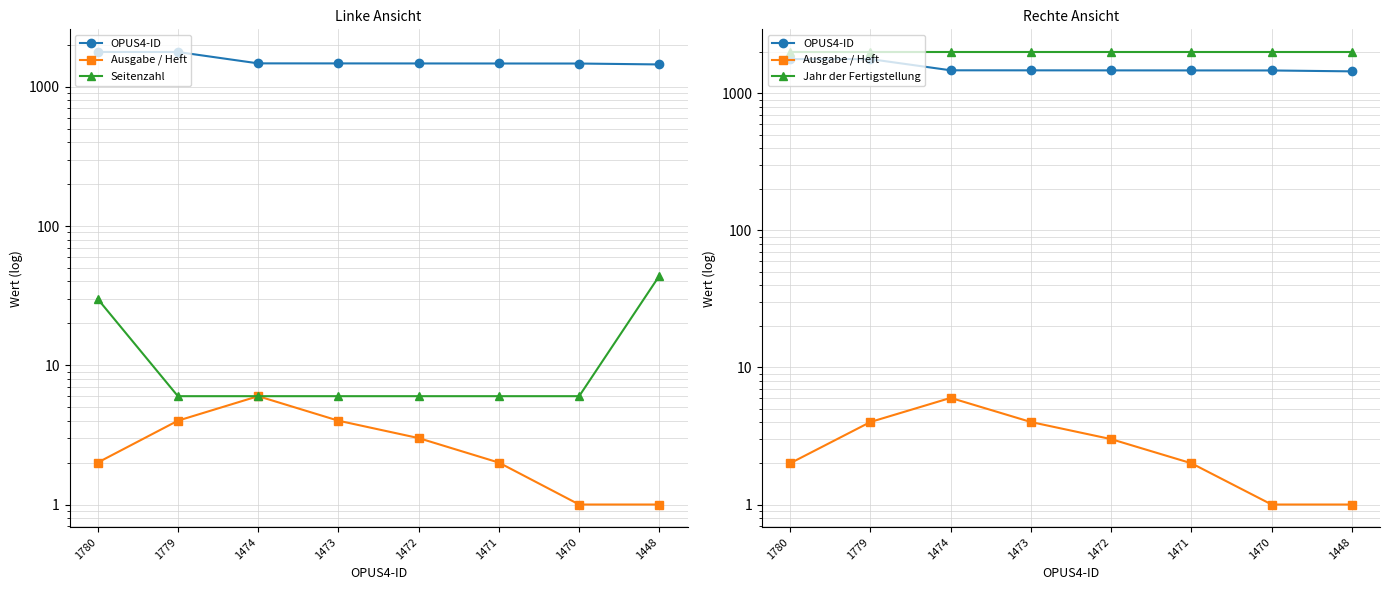

What is the value of the Jahr der Fertigstellung point at the 1st from the left?

2006